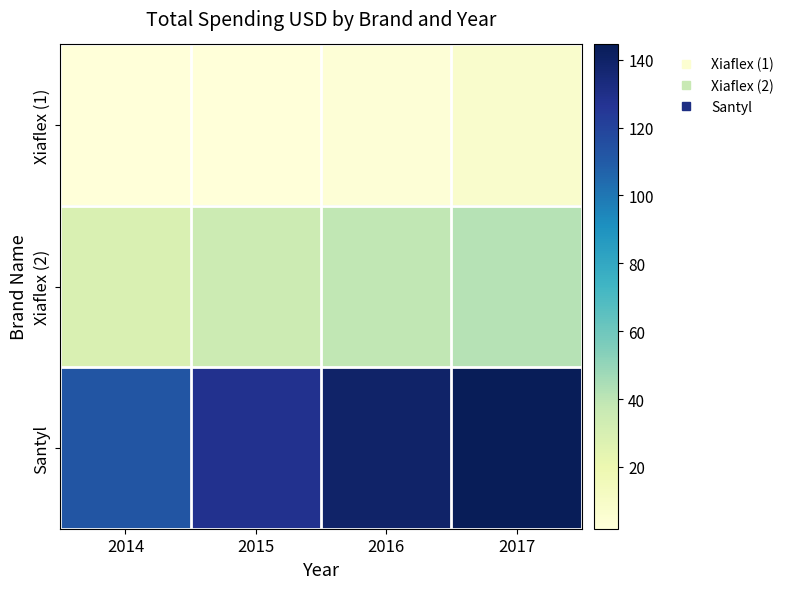

Reading left to right, extract all data points from this chart.

Xiaflex (1): 2014=1.8	2015=2.1	2016=3.0	2017=7.9
Xiaflex (2): 2014=28.6	2015=34.9	2016=39.1	2017=41.8
Santyl: 2014=112.5	2015=128.0	2016=138.9	2017=144.5